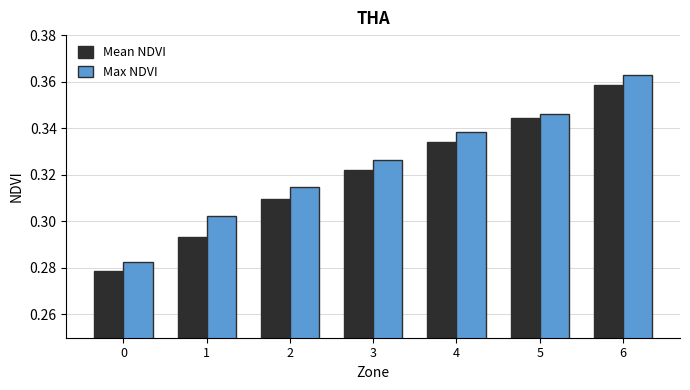

The Mean NDVI series shows 0.2 at 1. True or false?

False